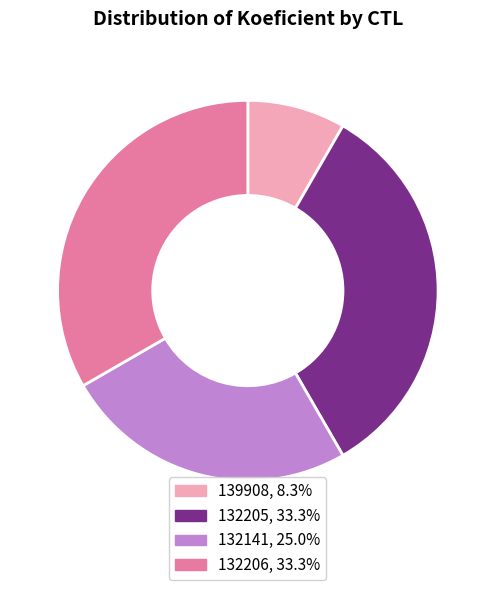

Between 139908 and 132205, which is larger?

132205